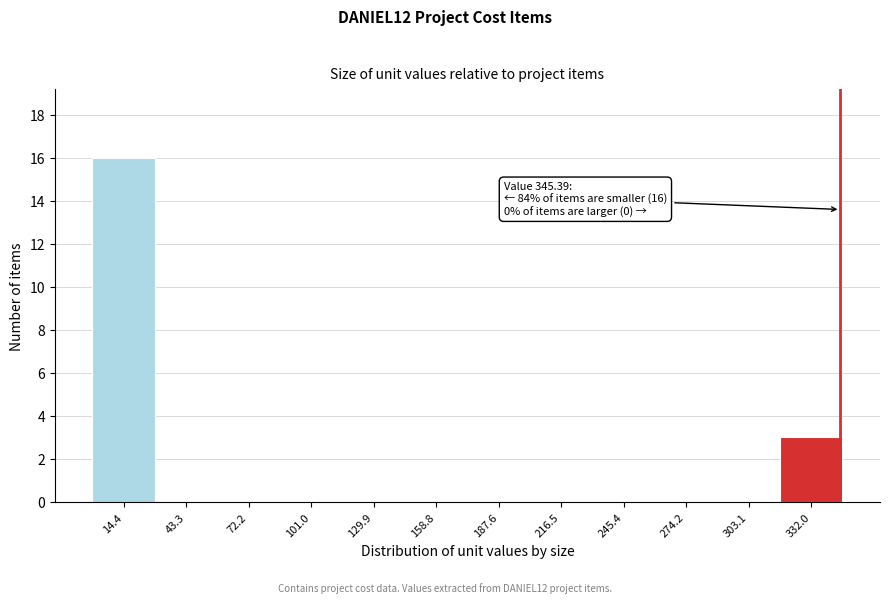

Which range on the x-axis has the tallest bar?

0 to 30